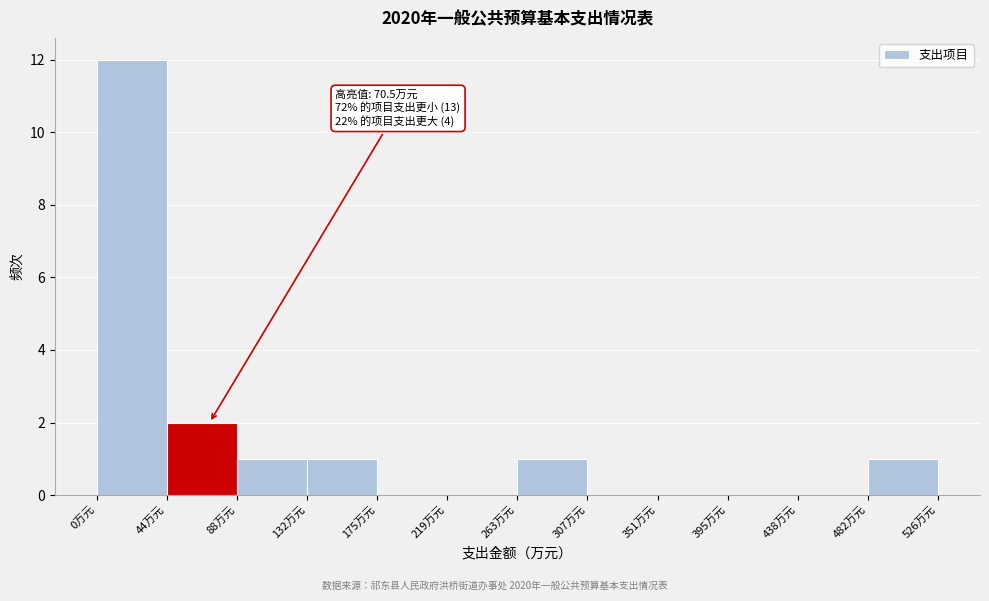

Which range on the x-axis has the tallest bar?

0 to 45